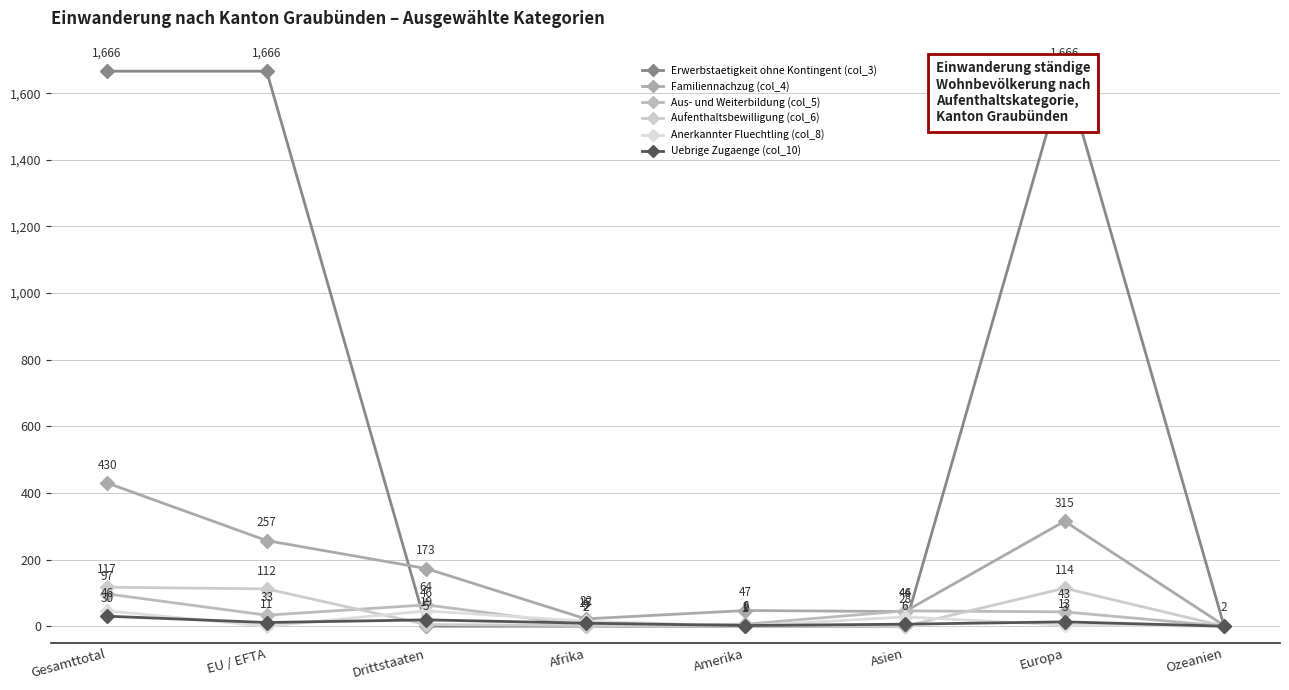

How many values in Uebrige Zugaenge (col_10) are above zero?

7